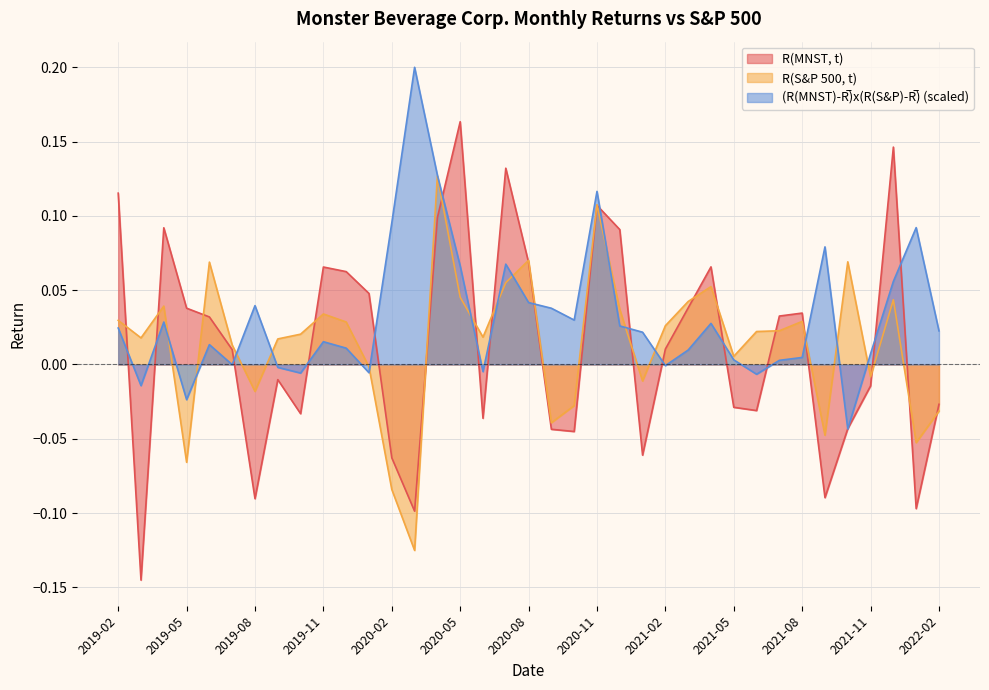

Reading left to right, transcribe all the data shown in this chart.

R(MNST, t): 0.1	-0.1	0.1	0.0	0.0	0.0	-0.1	-0.0	-0.0	0.1	0.1	0.0	-0.1	-0.1	0.1	0.2	-0.0	0.1	0.1	-0.0	-0.0	0.1	0.1	-0.1	0.0	0.0	0.1	-0.0	-0.0	0.0	0.0	-0.1	-0.0	-0.0	0.1	-0.1	-0.0
R(S&P 500, t): 0.0	0.0	0.0	-0.1	0.1	0.0	-0.0	0.0	0.0	0.0	0.0	-0.0	-0.1	-0.1	0.1	0.0	0.0	0.1	0.1	-0.0	-0.0	0.1	0.0	-0.0	0.0	0.0	0.1	0.0	0.0	0.0	0.0	-0.0	0.1	-0.0	0.0	-0.1	-0.0
(R(MNST)-R̅)x(R(S&P)-R̅): 0.0	-0.0	0.0	-0.0	0.0	-0.0	0.0	-0.0	-0.0	0.0	0.0	-0.0	0.1	0.2	0.1	0.1	-0.0	0.1	0.0	0.0	0.0	0.1	0.0	0.0	-0.0	0.0	0.0	0.0	-0.0	0.0	0.0	0.1	-0.0	0.0	0.1	0.1	0.0